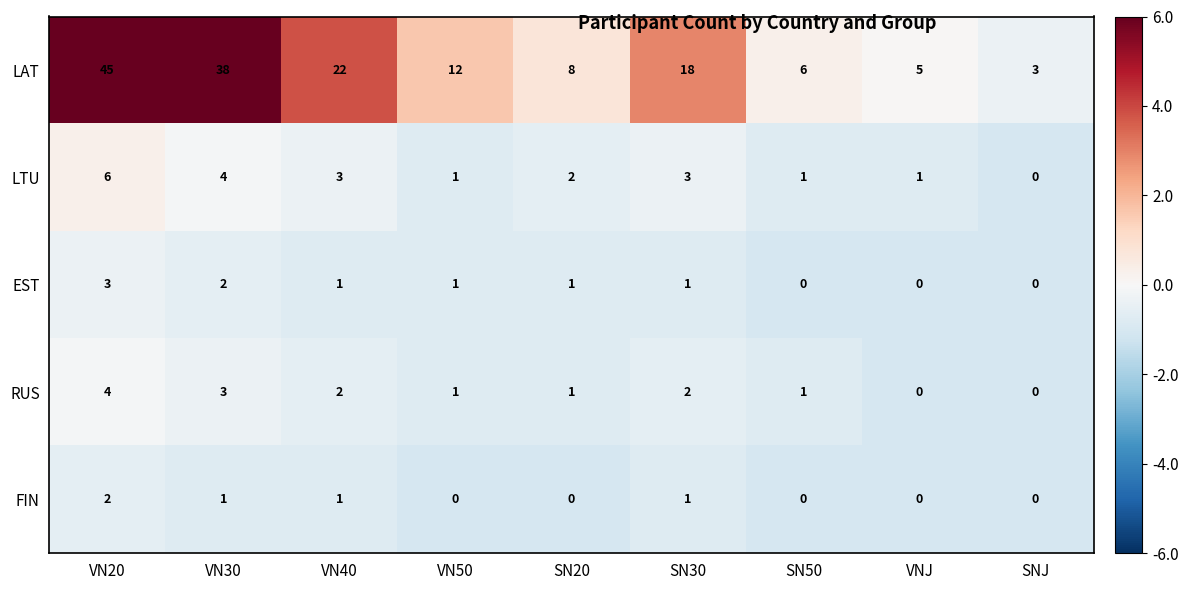

What is the difference between the highest and lowest values at SN50?

6